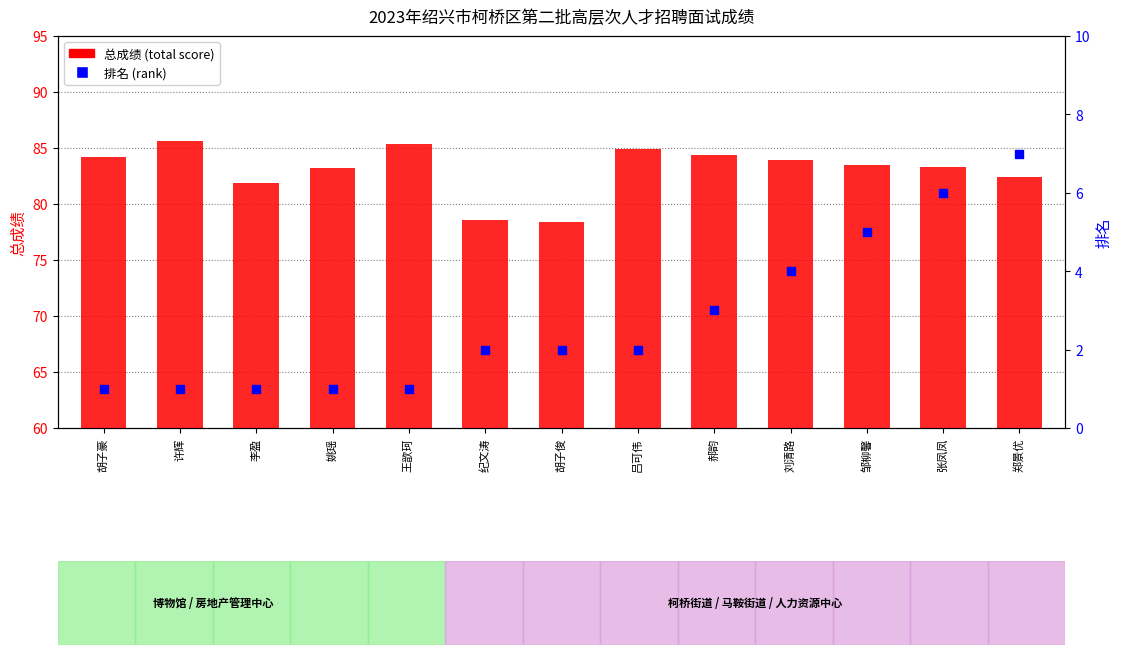

Which series has the widest spread of Y values?

总成绩 (total score)